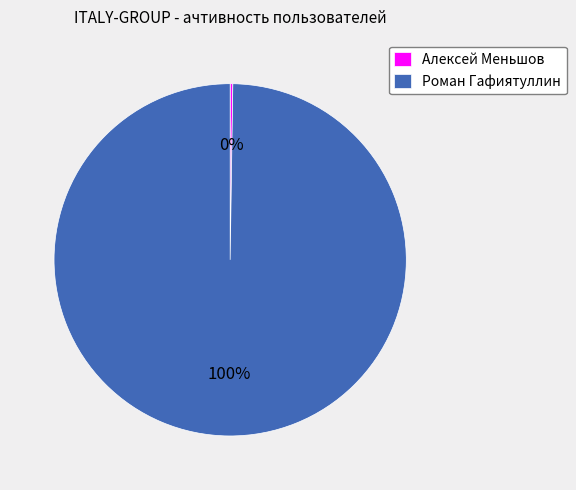

Is there any slice that represents more than half of the pie?

Yes